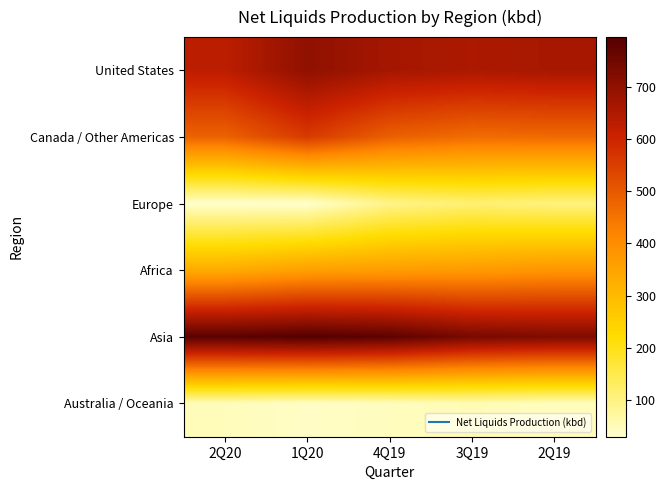

Which series has the largest range (max minus min)?

Canada / Other Americas